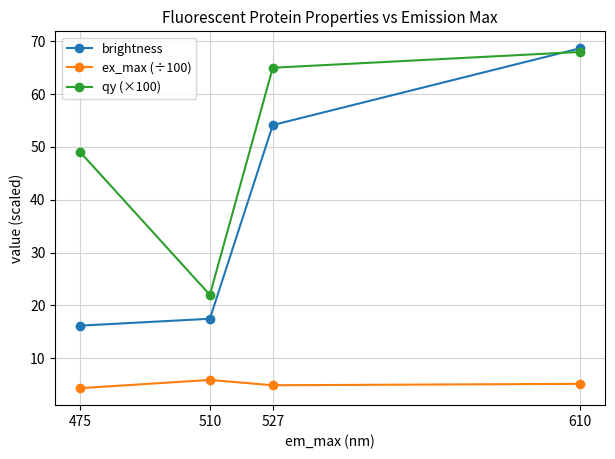

What value does the brightness series have at 610?

68.7